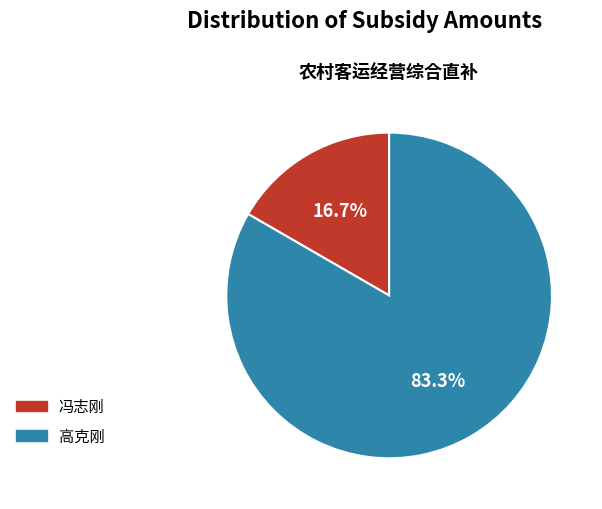

To the nearest percent, what is the difference between the largest and smallest slice percentages?

67%